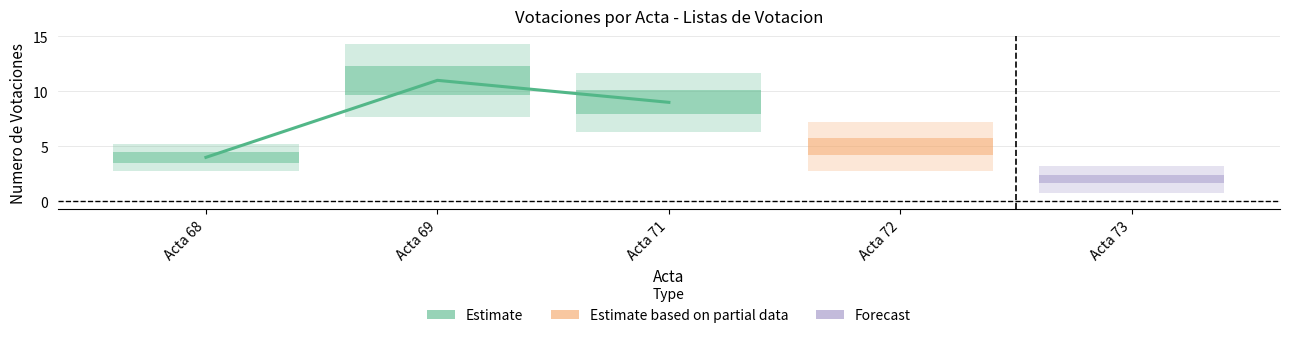

What is the maximum value shown in the chart?

11